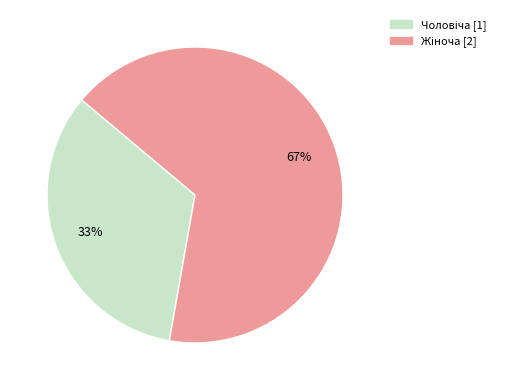

Is there a majority slice in this chart?

Yes